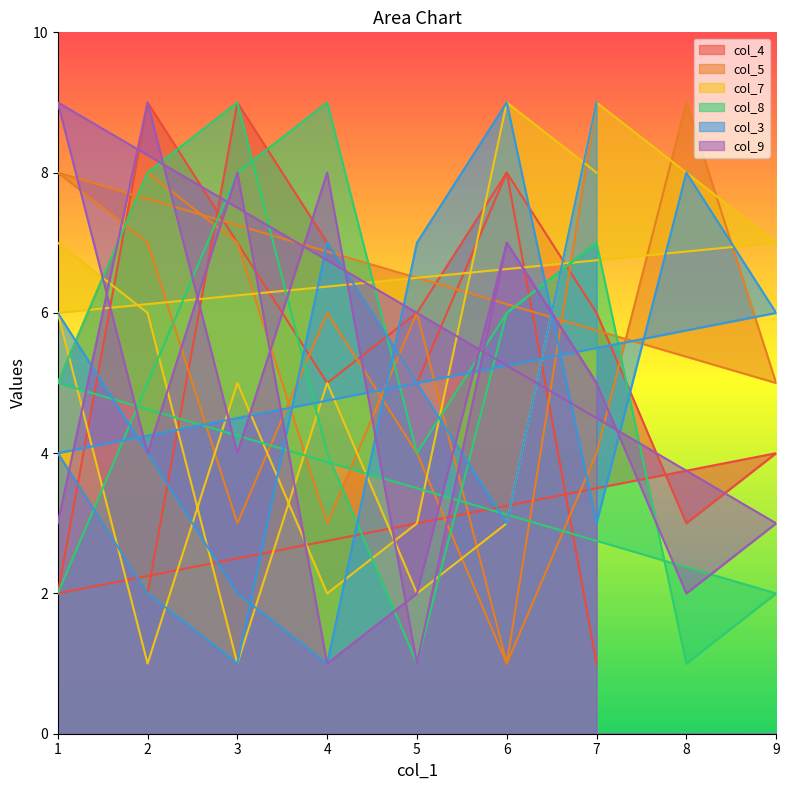

Rank the series by their maximum value, from lowest to highest.

col_4, col_5, col_7, col_8, col_3, col_9